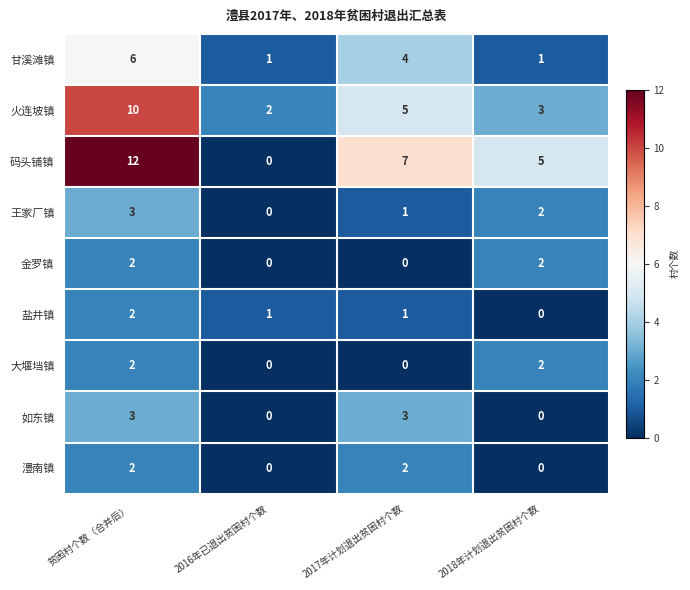

Count the number of categories in the chart.

4